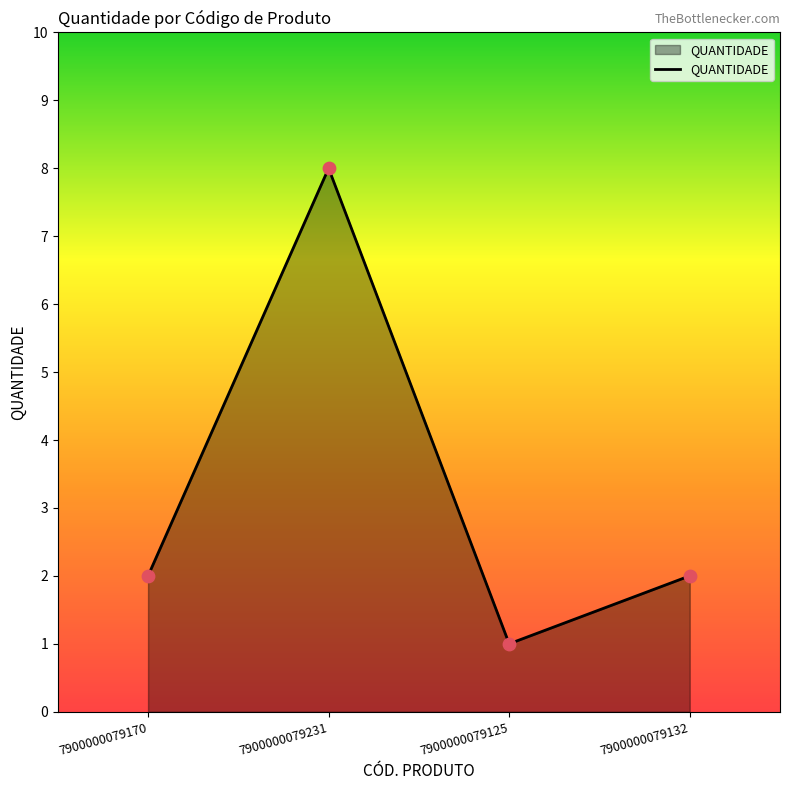

Between 7900000079125 and 7900000079132, which is larger?

7900000079132